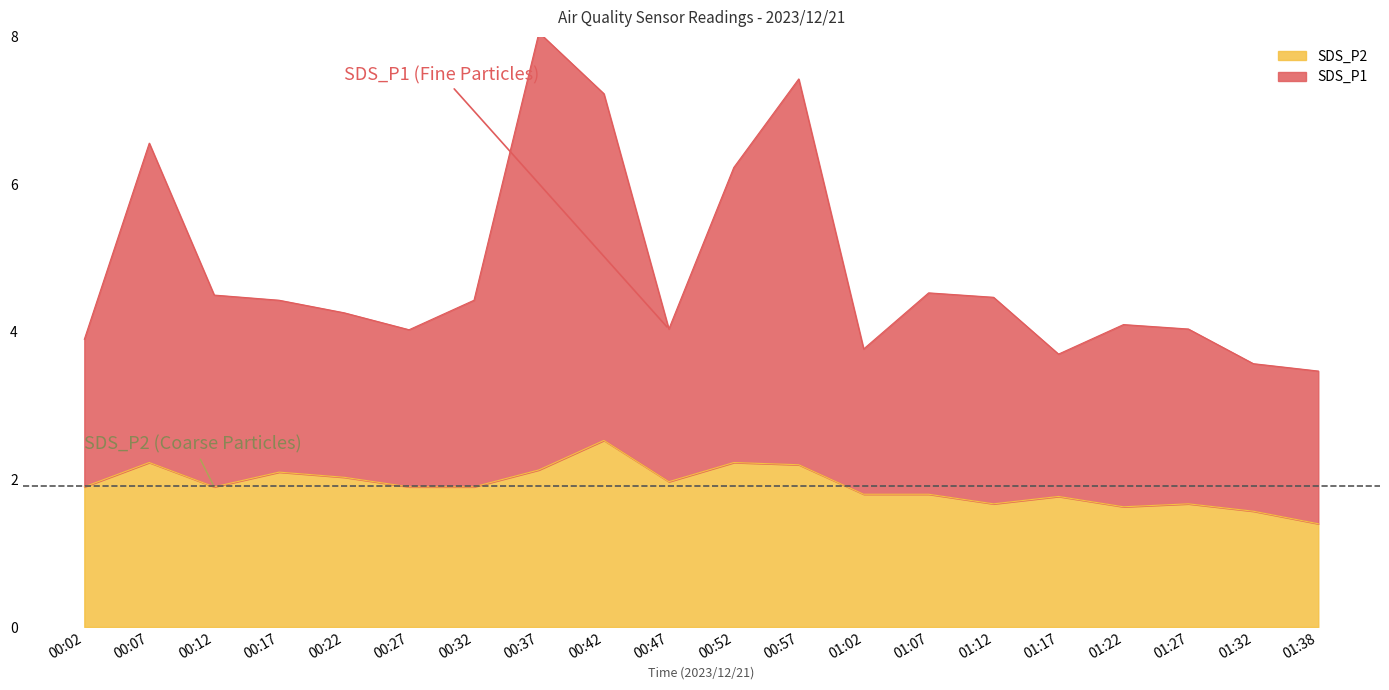

What is the spread (max minus min) of values at 00:57?

5.2